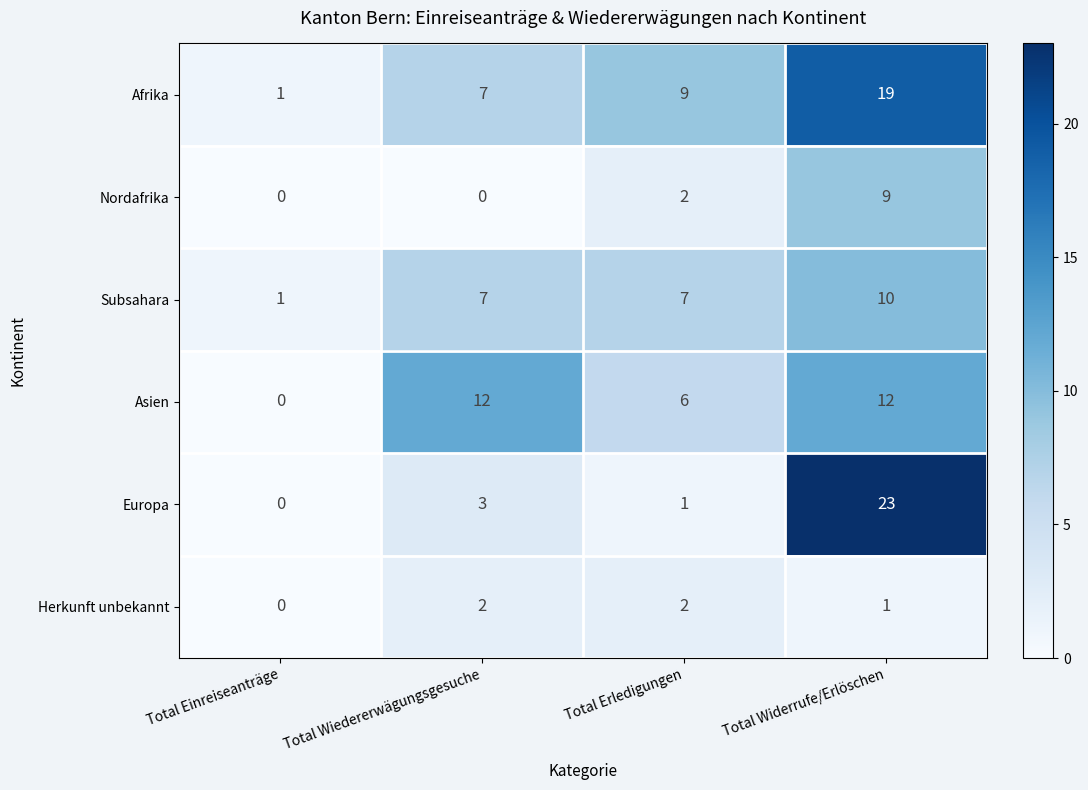

Is the value of Europa at Total Widerrufe/Erlöschen greater than the value of Subsahara at Total Erledigungen?

Yes